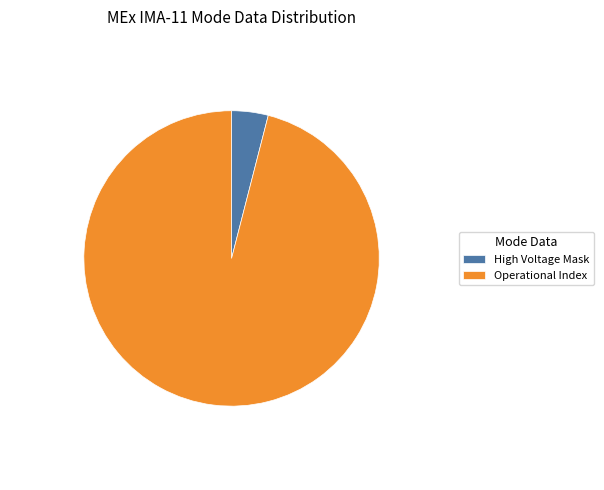

How many slices are in this pie chart?

2